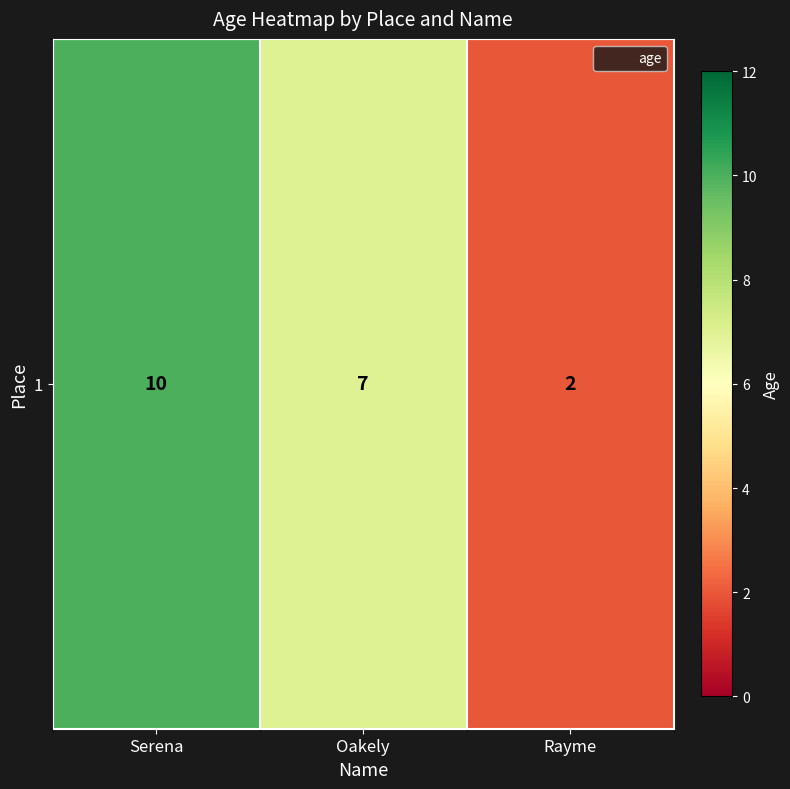

What is the change in value from Oakely to Rayme?

-5